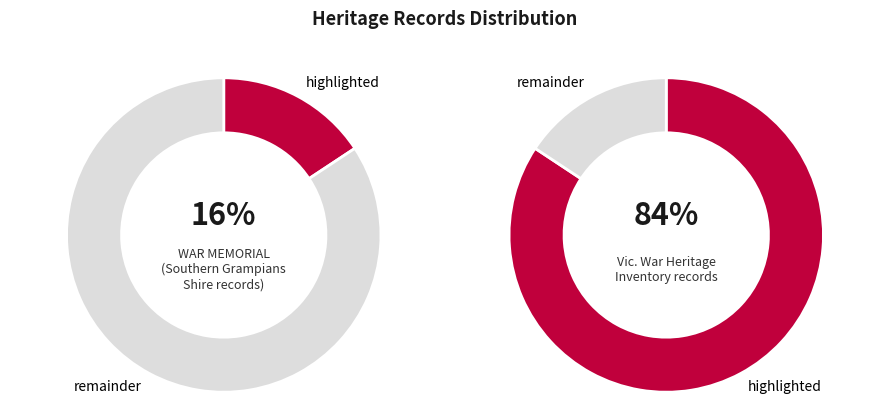

How many segments does this pie chart have?

4